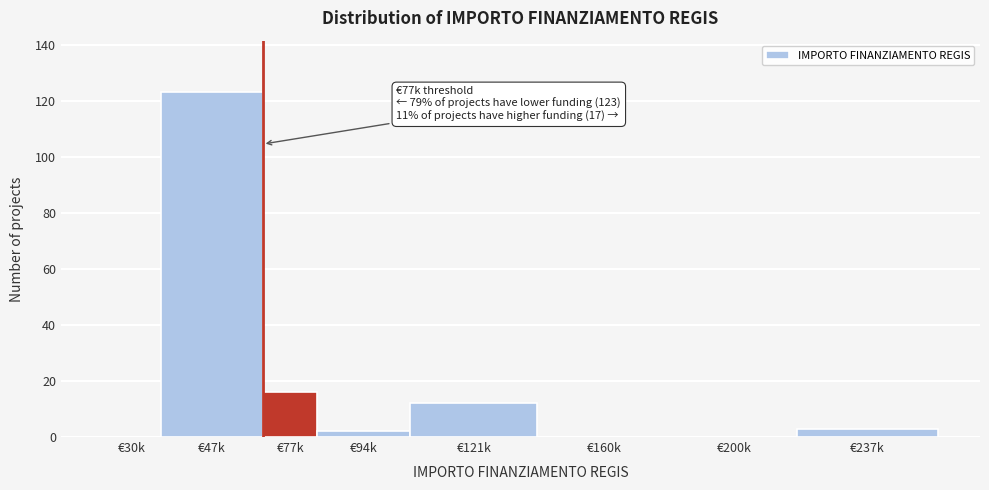

Reading left to right, what are all the values shown in this chart?

€30k=0	€47k=123	€77k=16	€94k=2	€121k=12	€160k=0	€200k=0	€237k=3